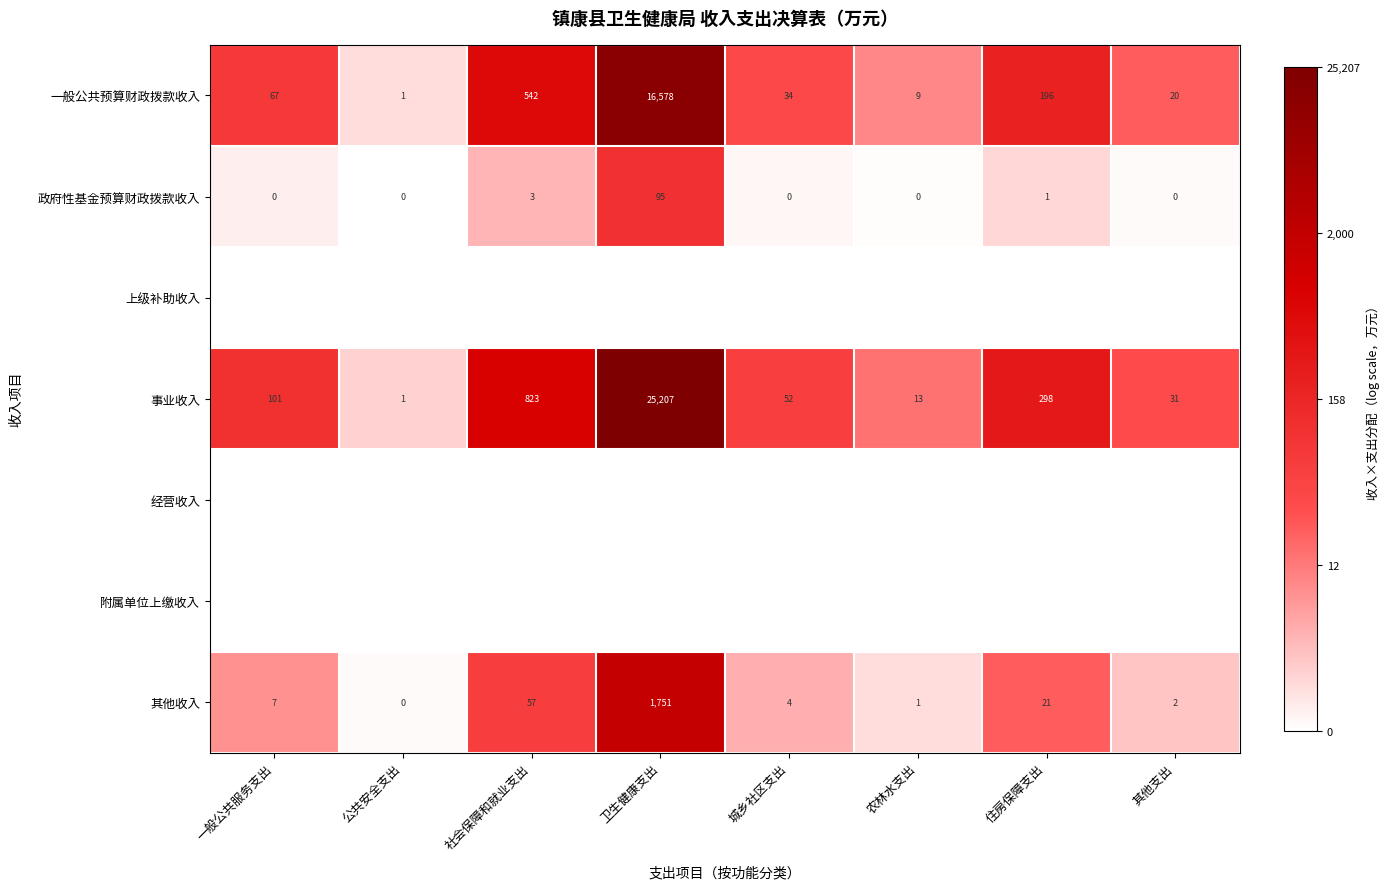

What is the difference between the maximum and minimum values in the 其他收入 series?

1751